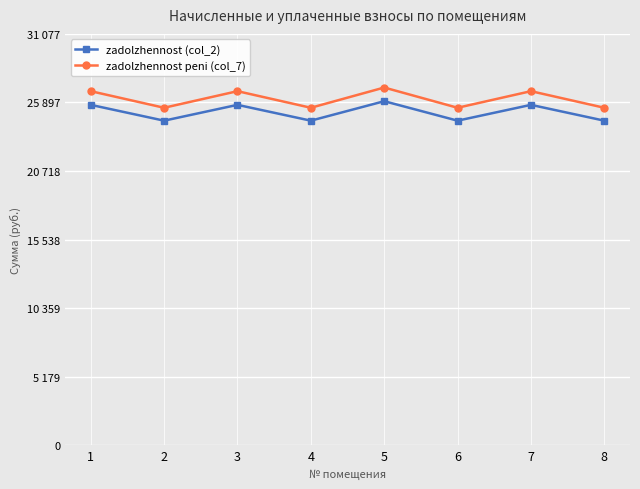

What are all the series names shown in the legend?

zadolzhennost (col_2), zadolzhennost peni (col_7)